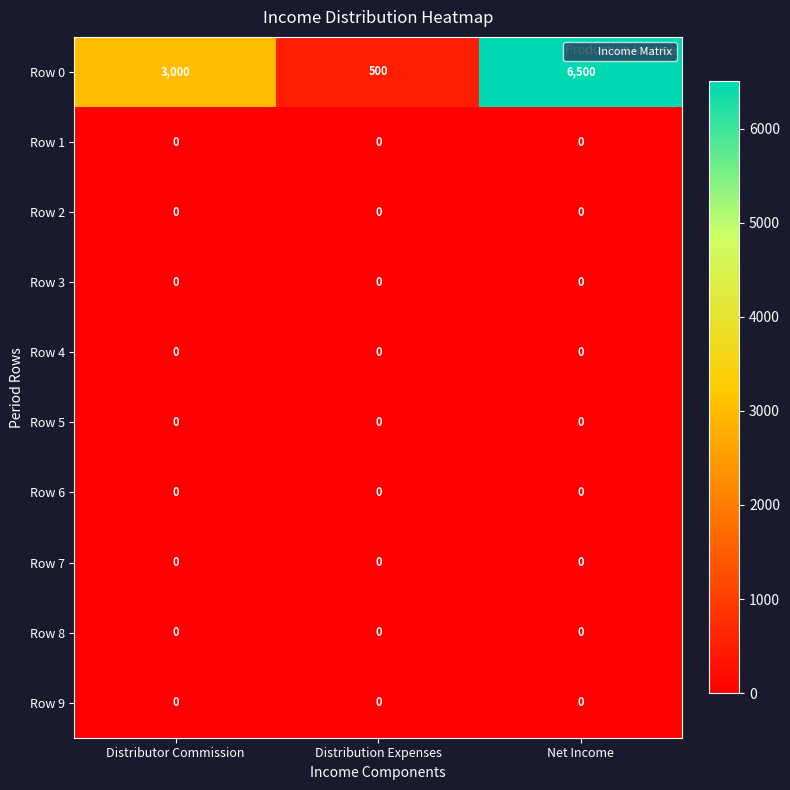

What value does the Row 0 series have at Distribution Expenses?

500